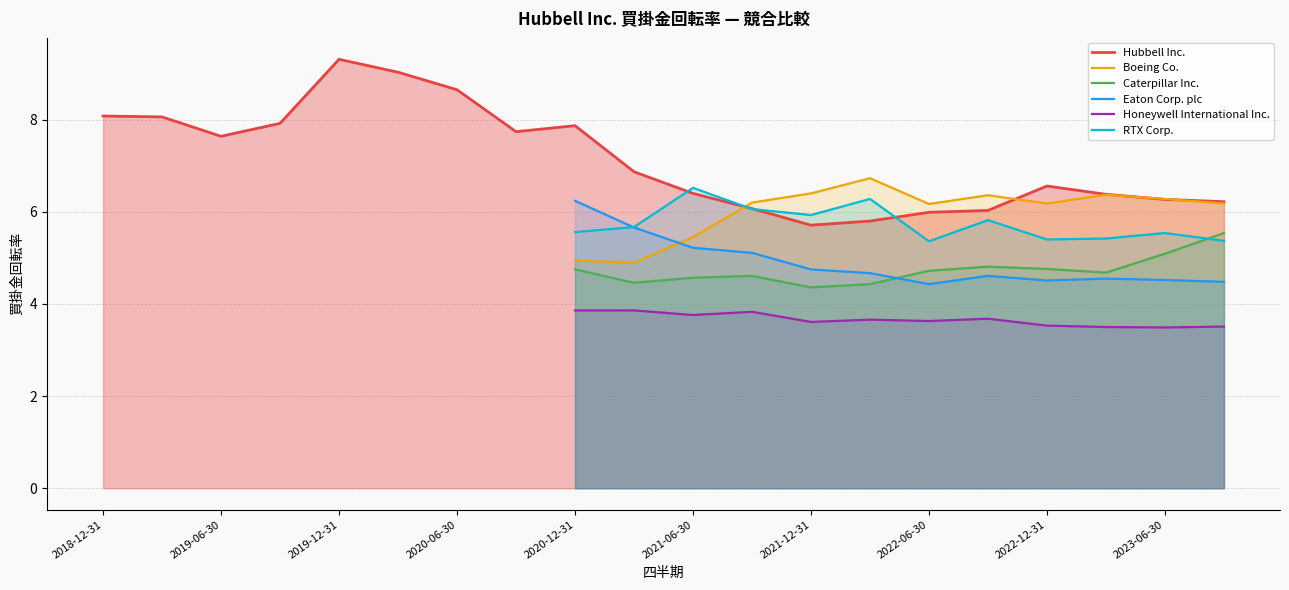

The Caterpillar Inc. series shows 2.5 at 2021-06-30. True or false?

False